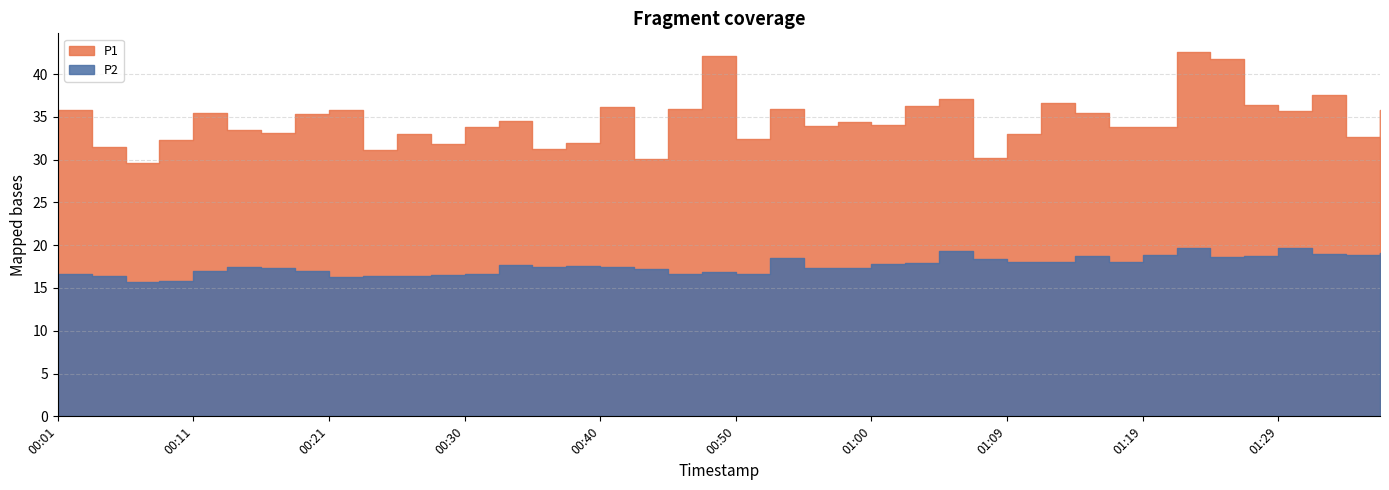

Is the value of P1 at 00:52 greater than the value of P2 at 00:45?

Yes